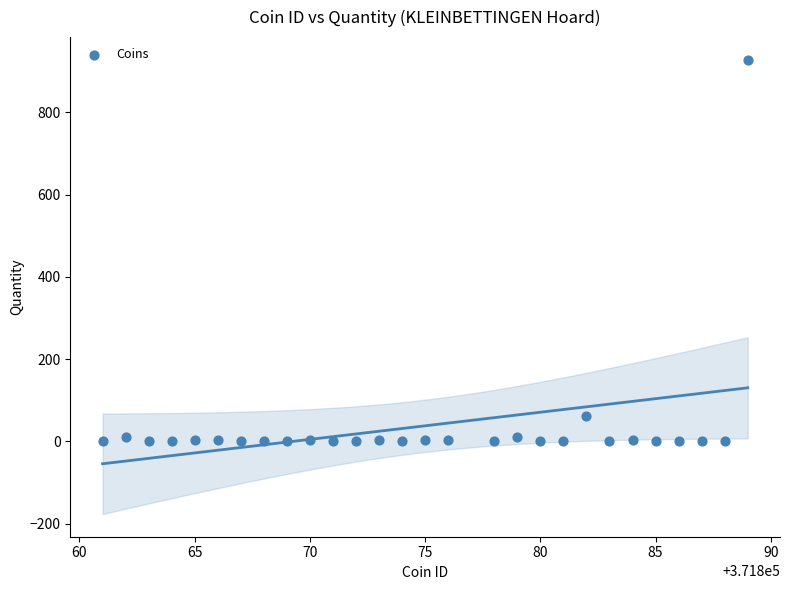

What is the range of Y values (max minus min)?

927